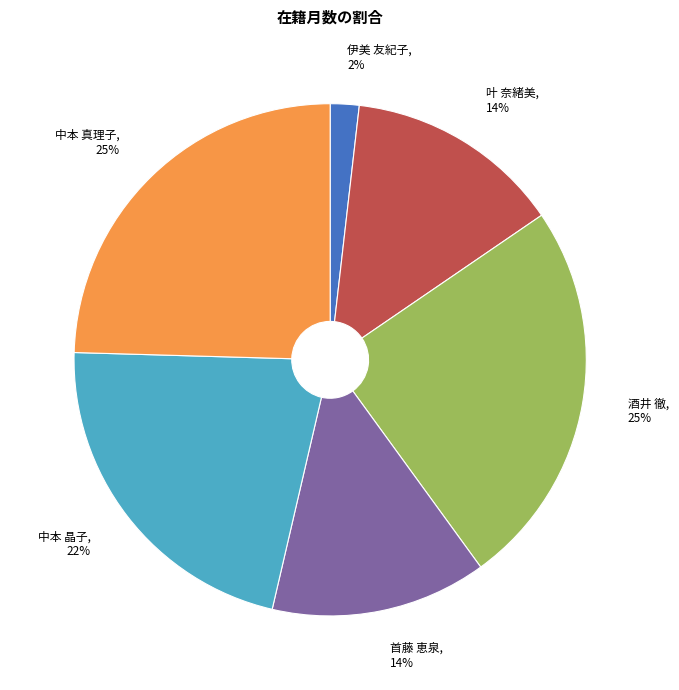

To the nearest percent, what is the average slice percentage?

17%